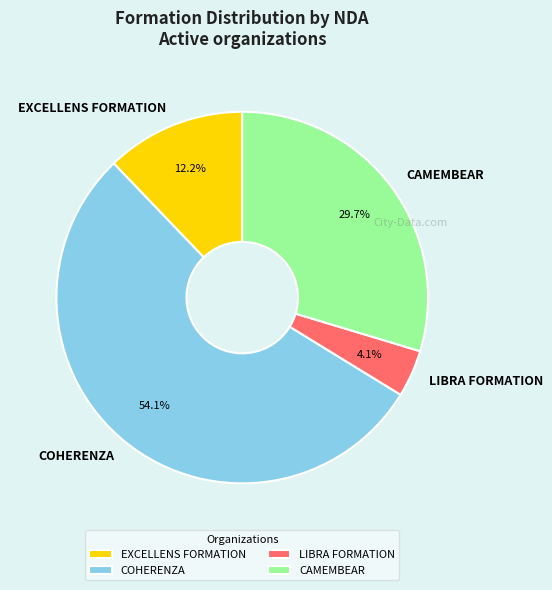

Which has a higher value, COHERENZA or EXCELLENS FORMATION?

COHERENZA